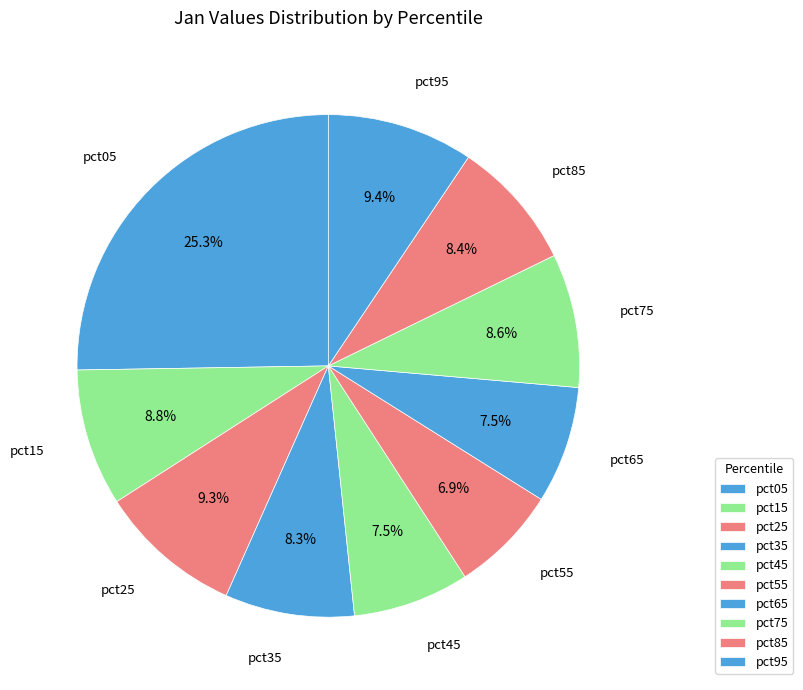

How many slices are in this pie chart?

10